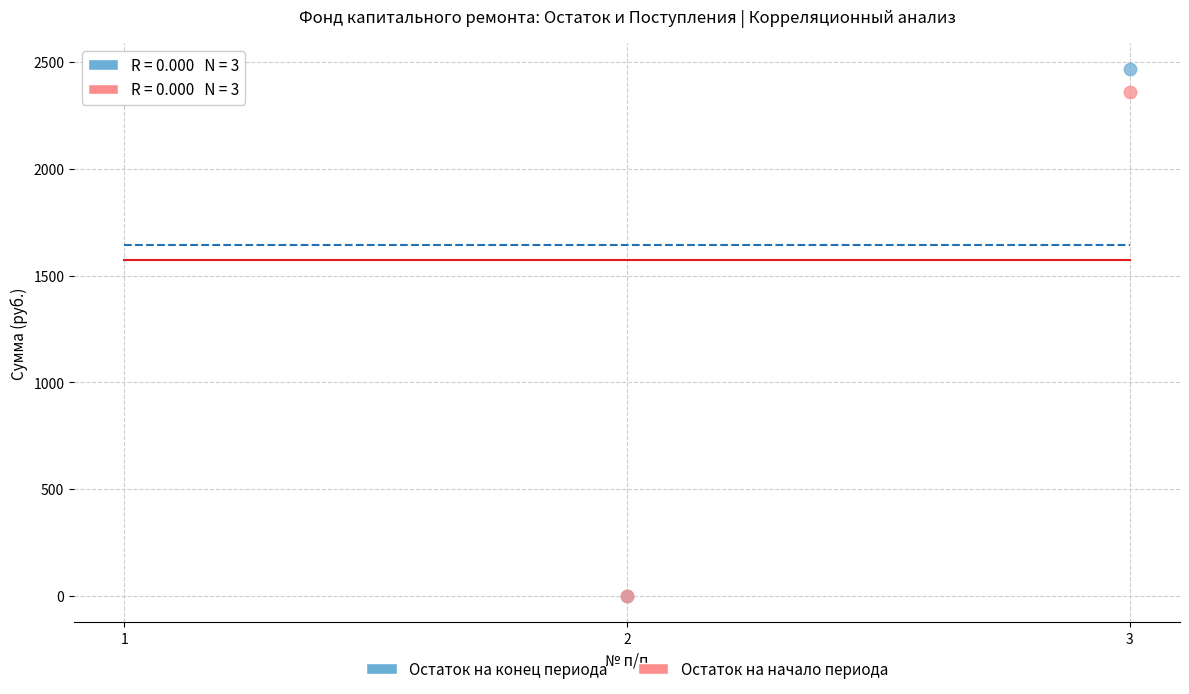

What are all the series names shown in the legend?

Остаток на конец периода, Остаток на начало периода